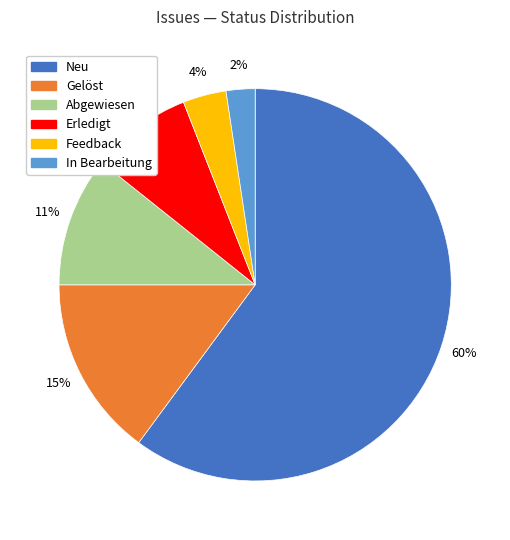

Which has a higher value, Abgewiesen or Feedback?

Abgewiesen